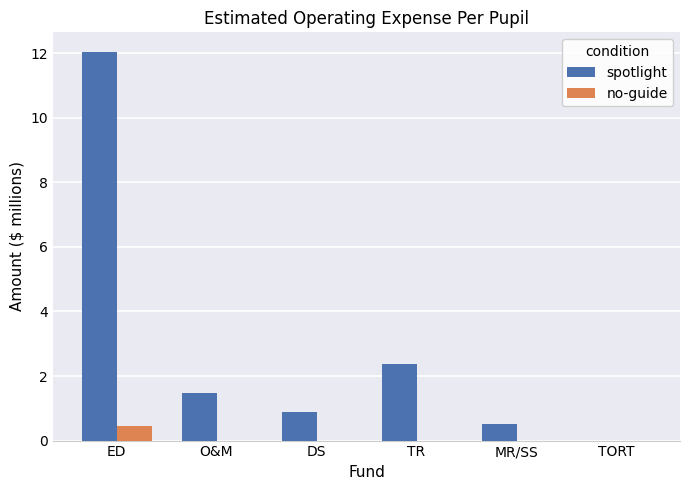

What is the greatest value displayed?

12.0